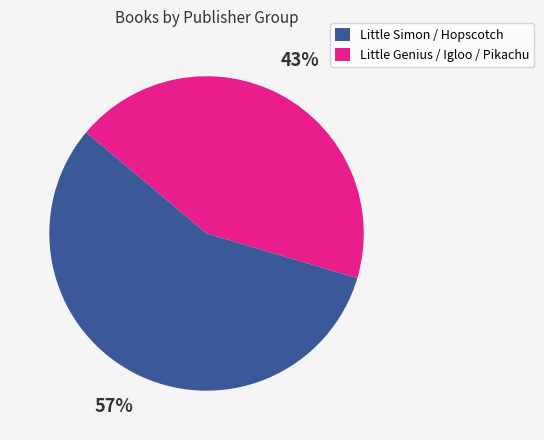

To the nearest percent, what is the average slice percentage?

50%